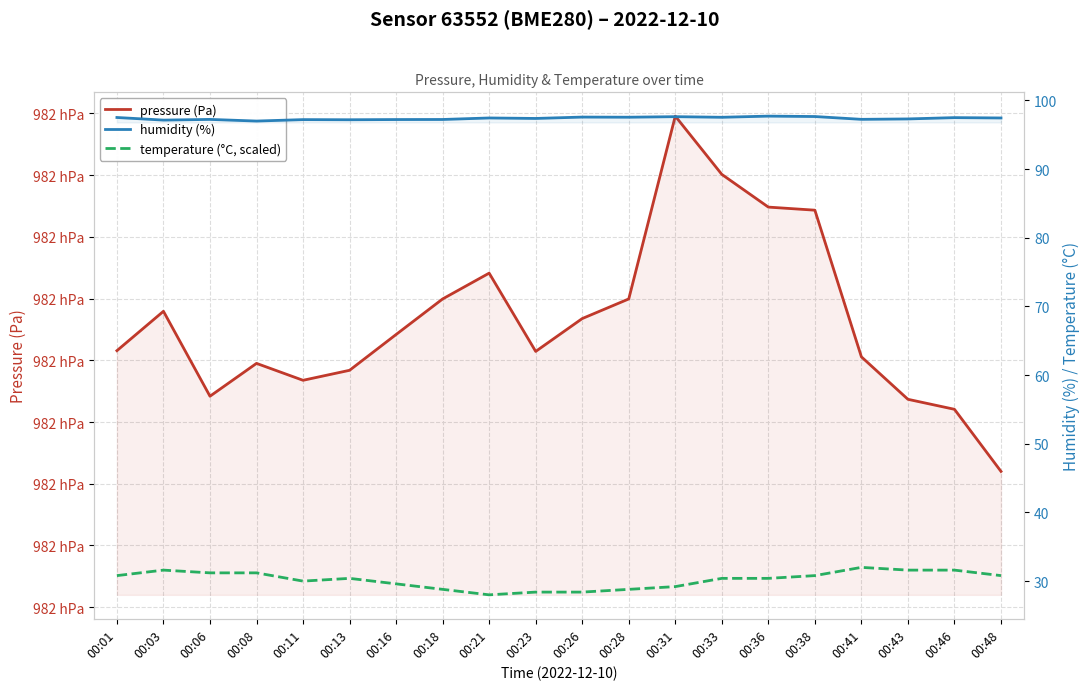

Does the chart display data point markers on the line(s)?

No